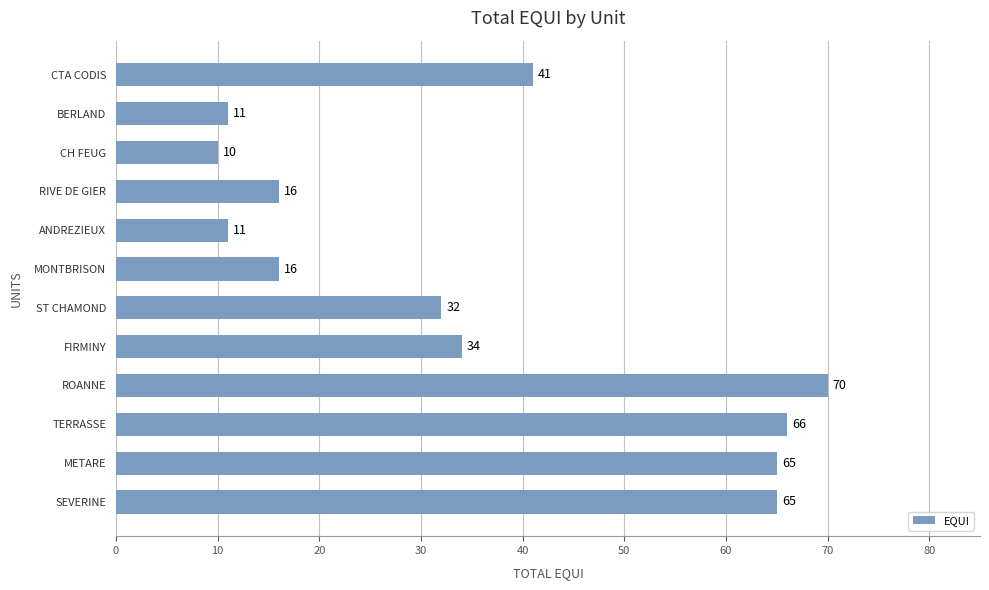

The value at CH FEUG is 10. True or false?

True